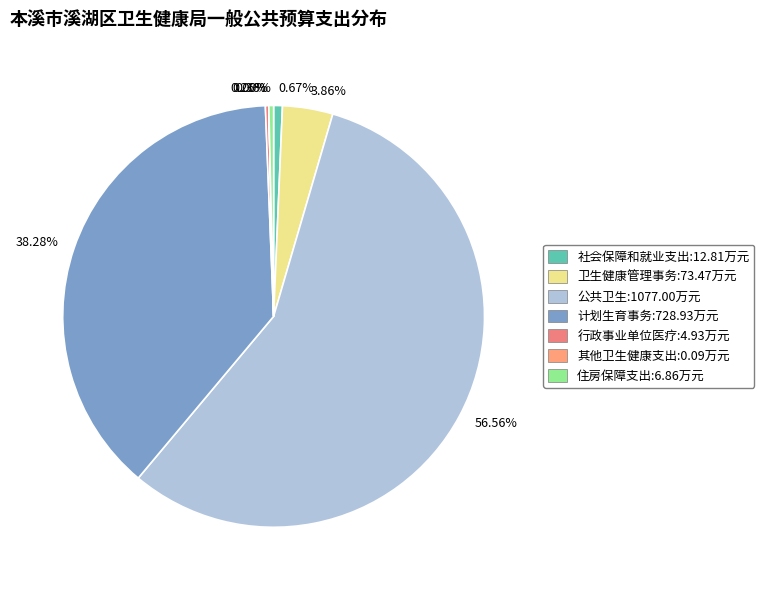

To the nearest percent, what is the difference between the largest and smallest slice percentages?

57%